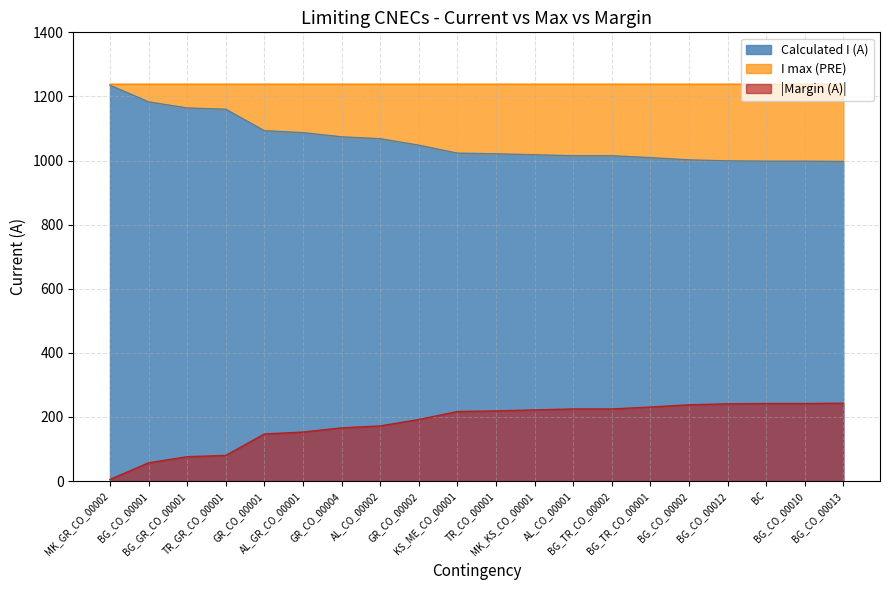

True or false: Margin (A) and Calculated I (A) cross at least once.

False